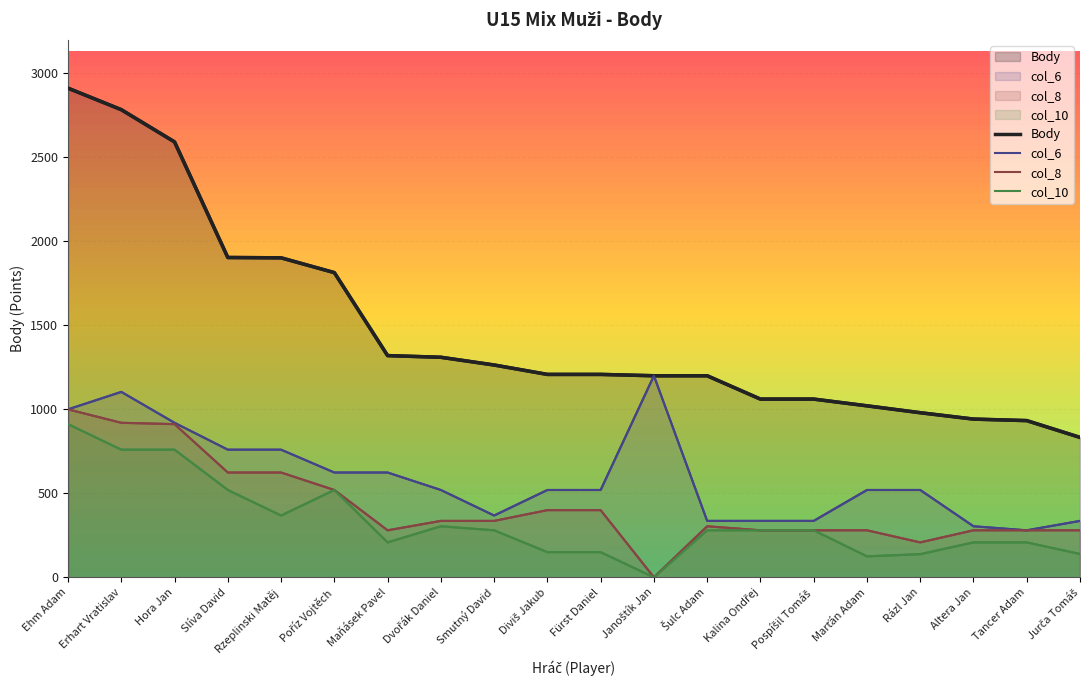

The value of col_8 at Smutný David is 105. True or false?

False